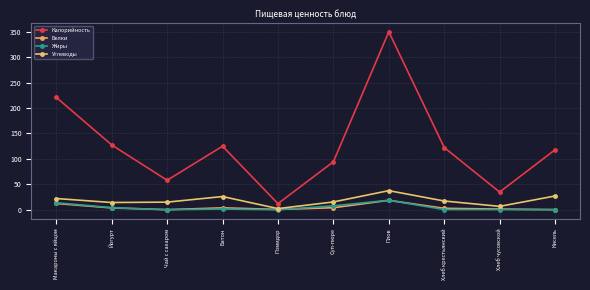

True or false: Углеводы has more than 1 interior local peaks.

True